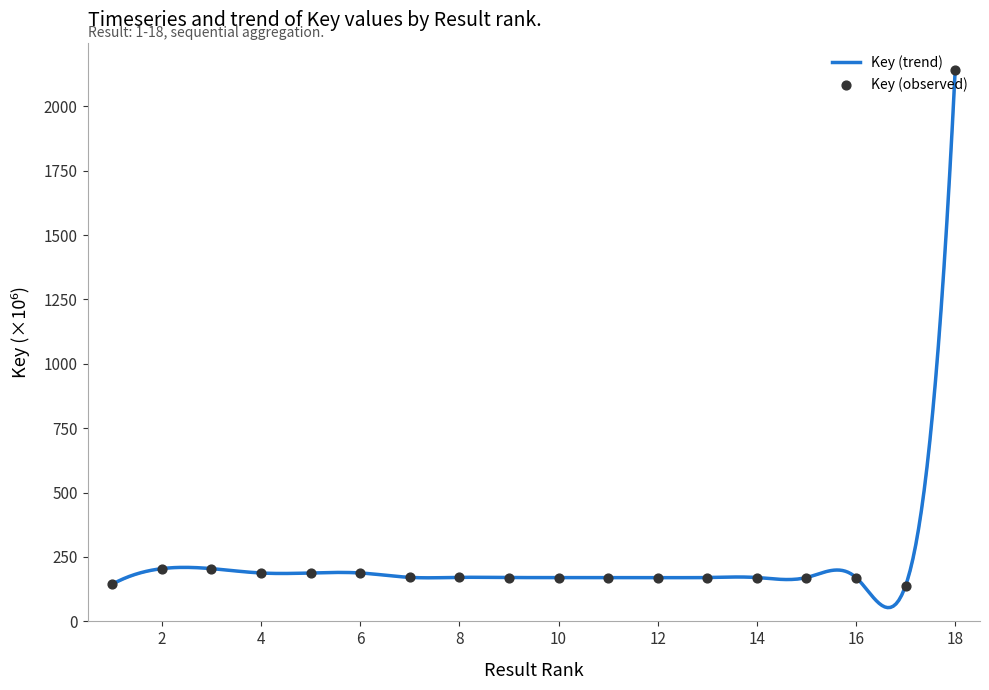

Approximately how many times larger is the value at 18 compared to 8?

12.5